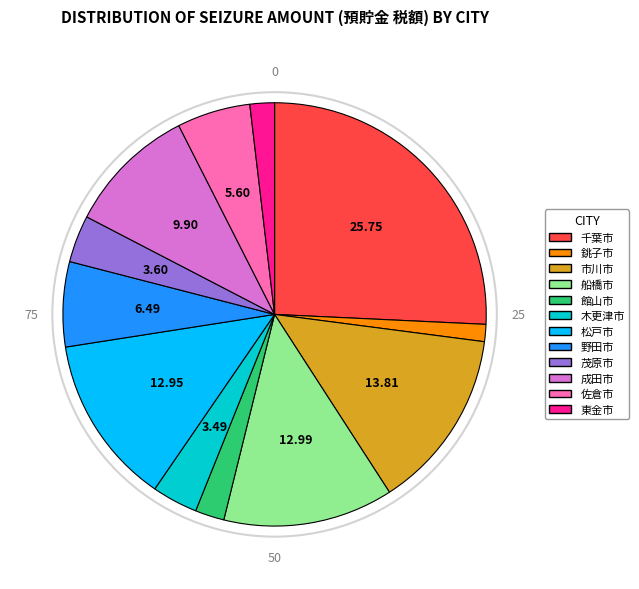

What is the ratio of the value at 松戸市 to the value at 船橋市?

1.0